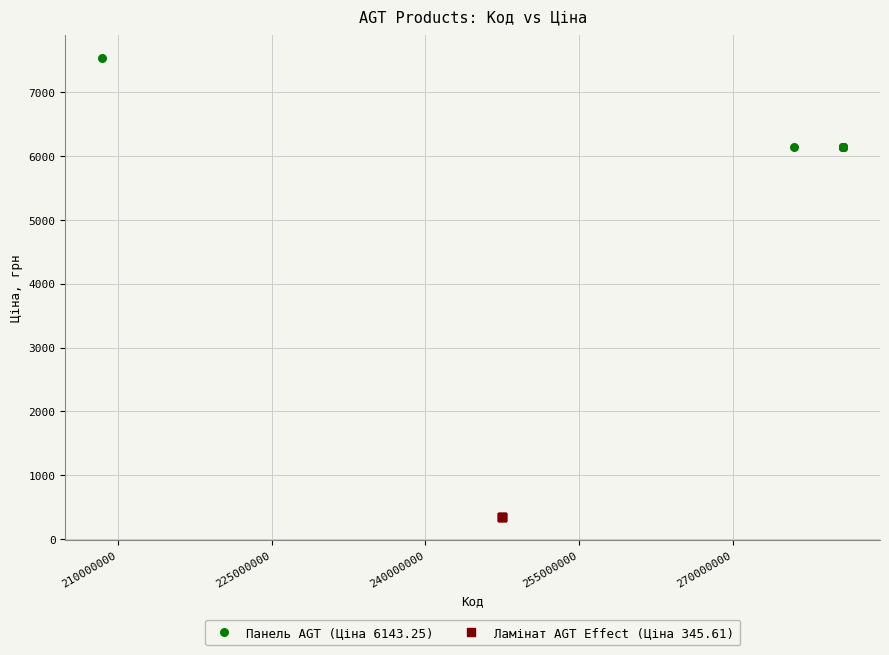

Which series reaches the minimum Y coordinate?

Ламінат AGT Effect (Ціна 345.61)